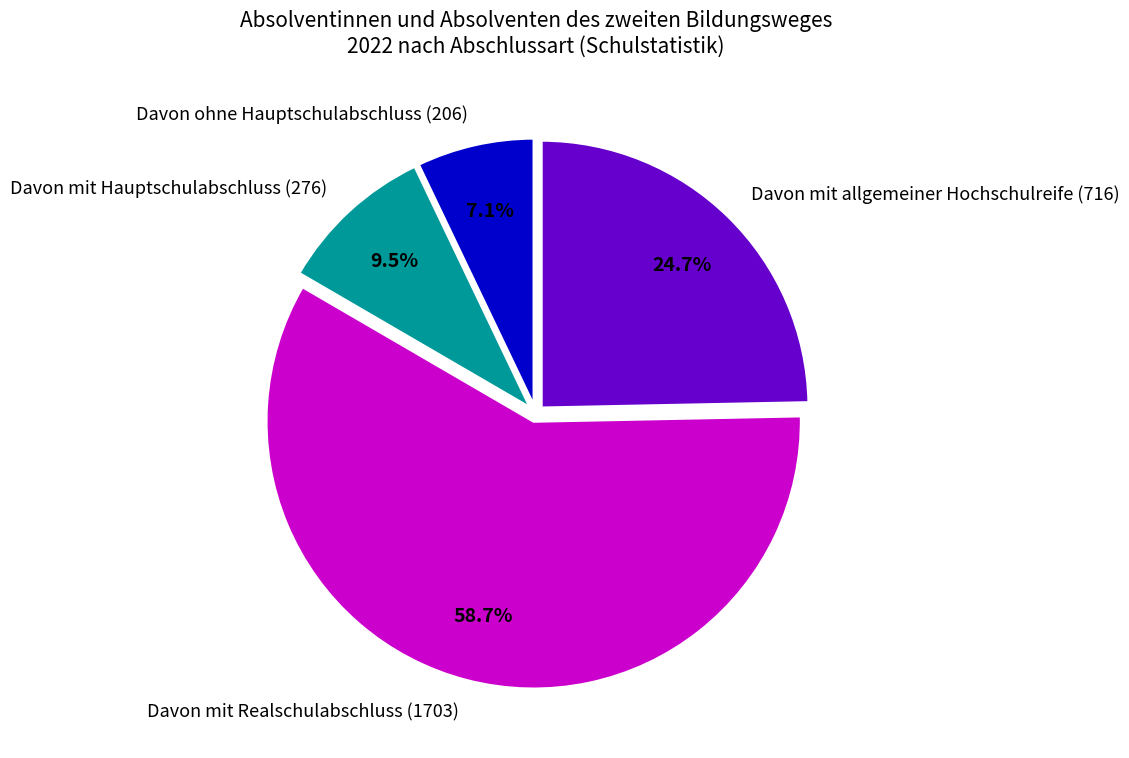

Between Davon ohne Hauptschulabschluss (206) and Davon mit allgemeiner Hochschulreife (716), which is larger?

Davon mit allgemeiner Hochschulreife (716)